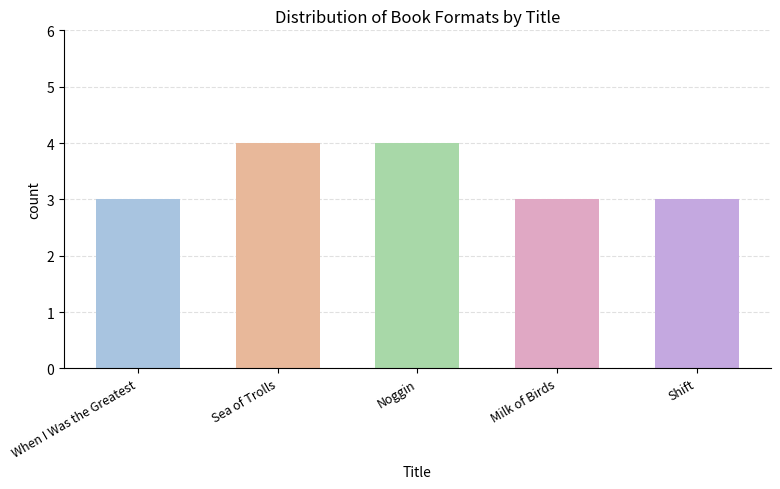

Rank the categories by value from highest to lowest.

Sea of Trolls, Noggin, When I Was the Greatest, Milk of Birds, Shift